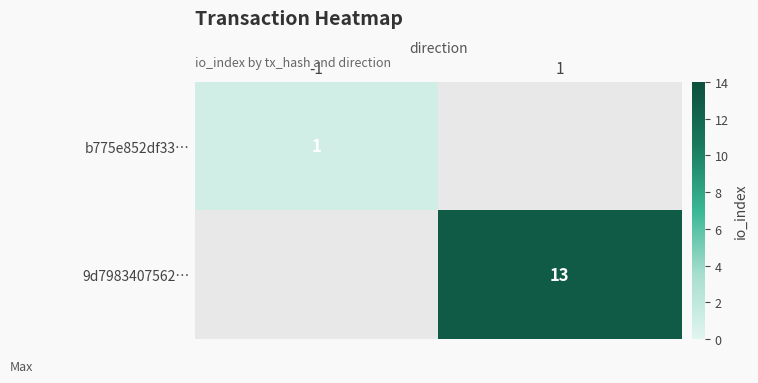

Which has a higher value, -1 or 1?

1